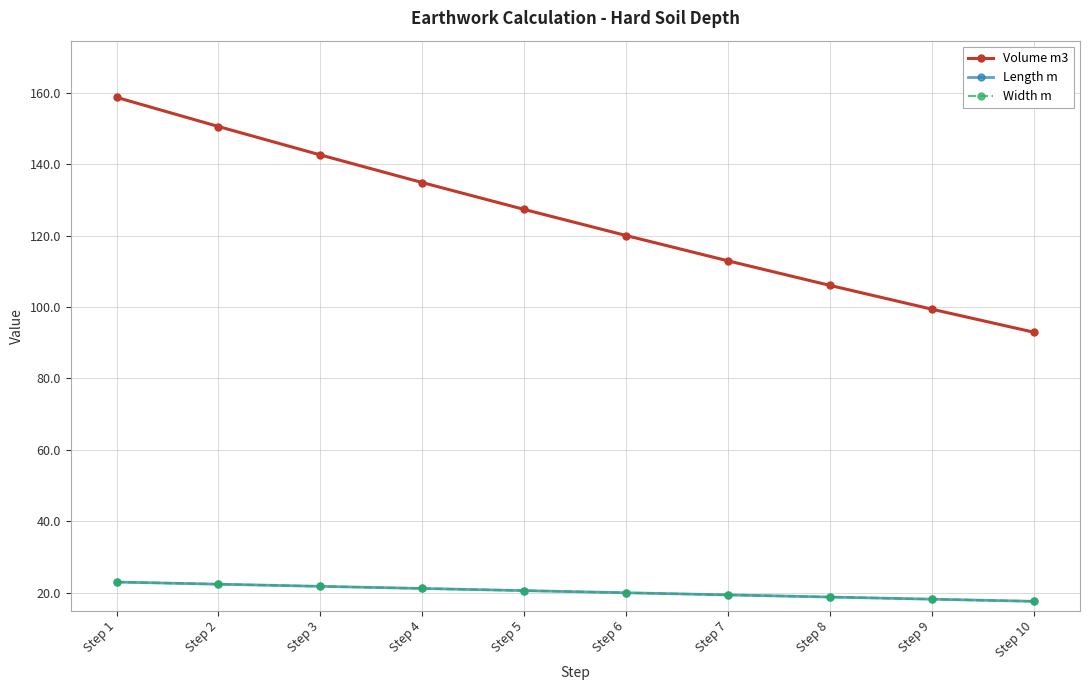

Is this an area chart (filled region under the line)?

No